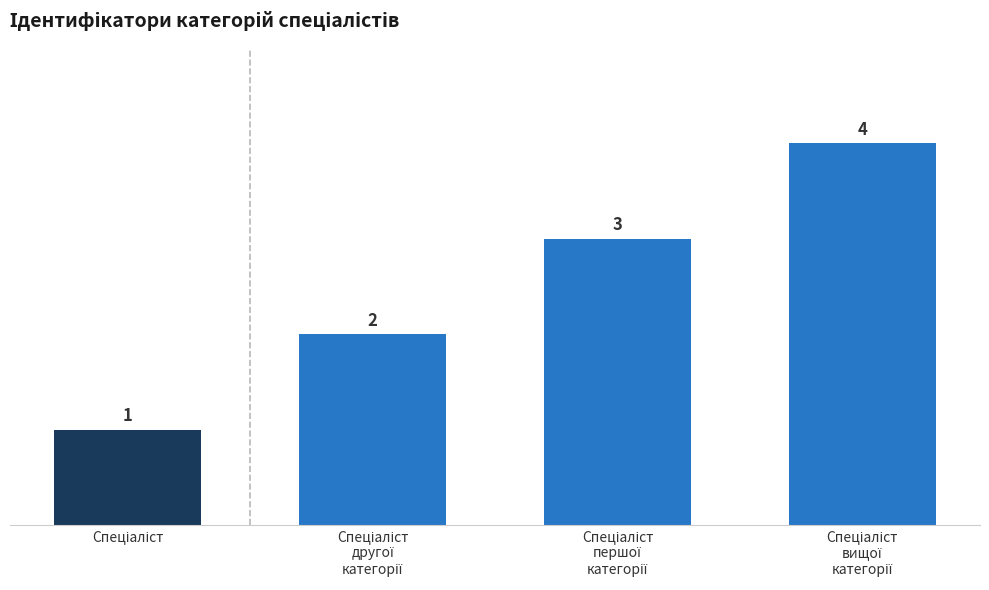

What is the maximum value shown in the chart?

4